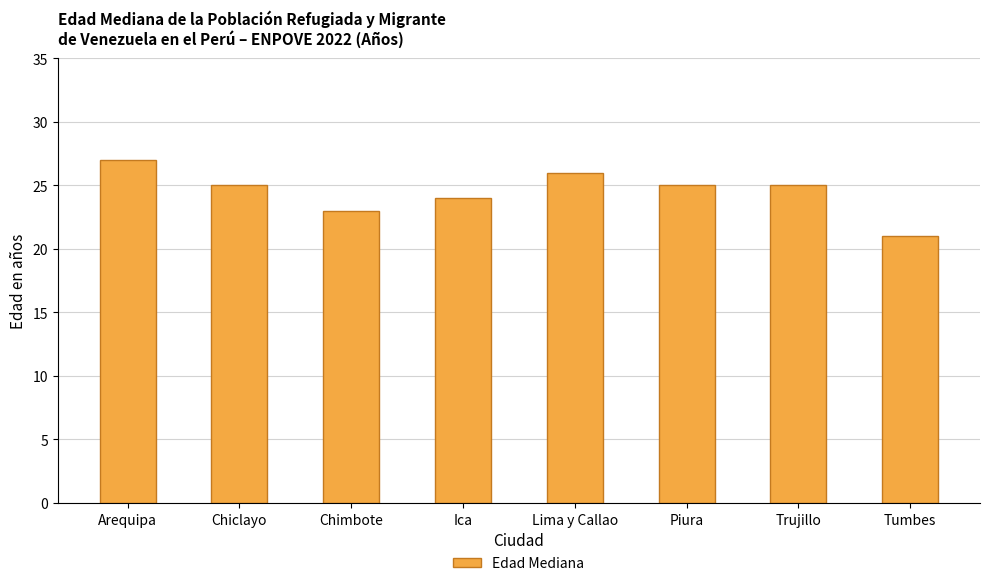

What is the difference between the maximum and minimum values?

6